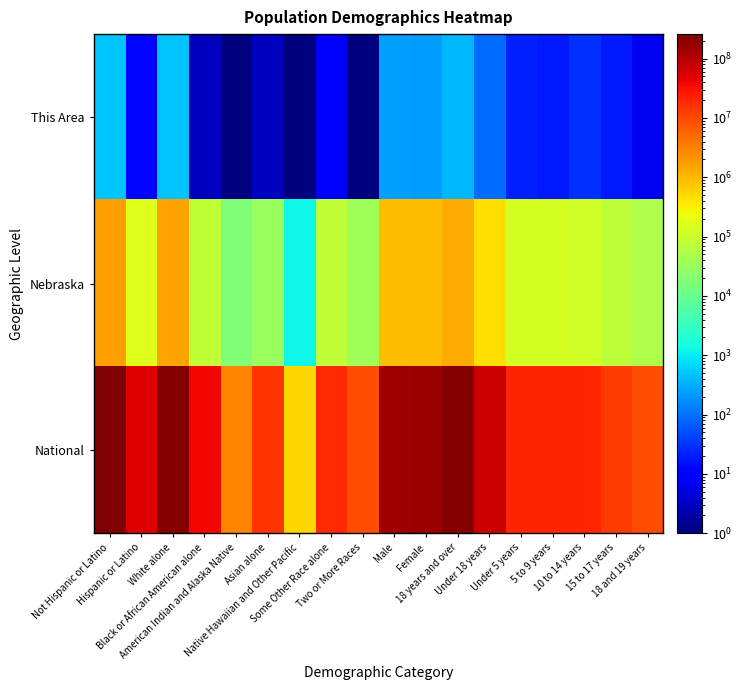

What is the greatest value displayed?

258267944.0